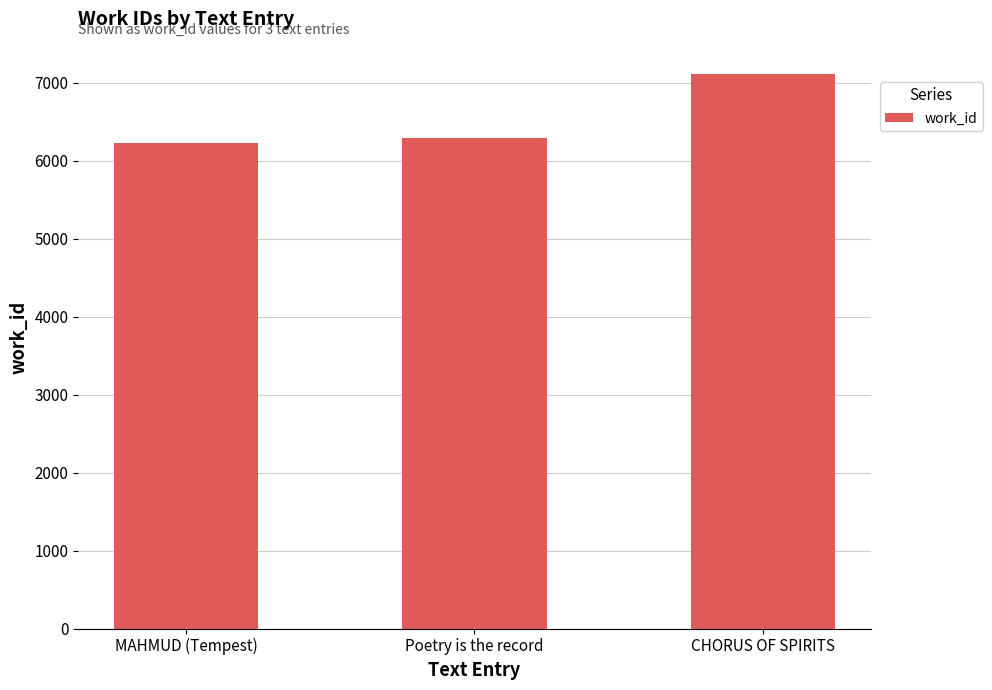

What is the value of the 3rd bar from the left?

7120